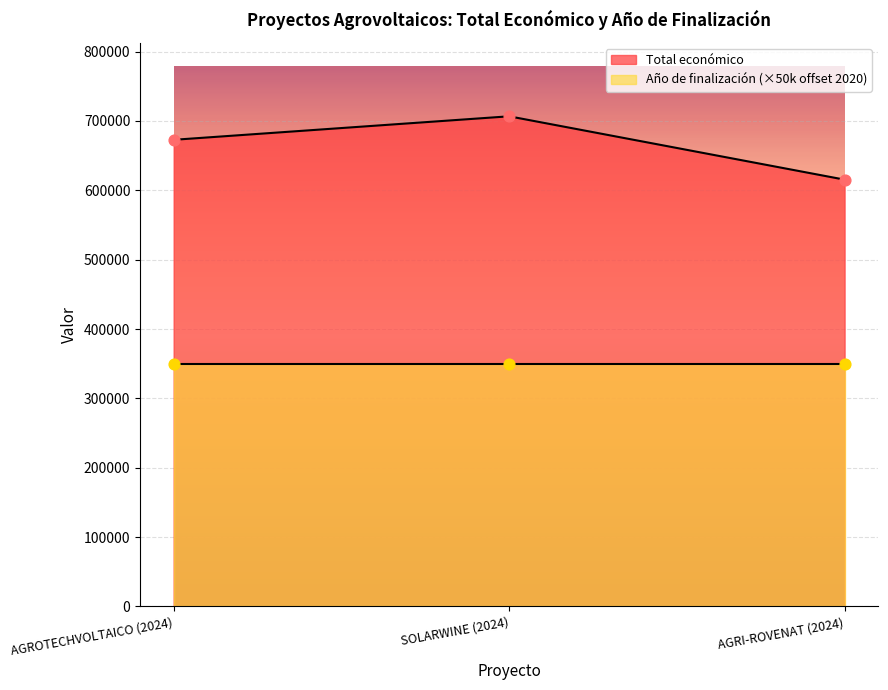

What is the ratio of the value at AGROTECHVOLTAICO (2024) to the value at AGRI-ROVENAT (2024)?

1.1